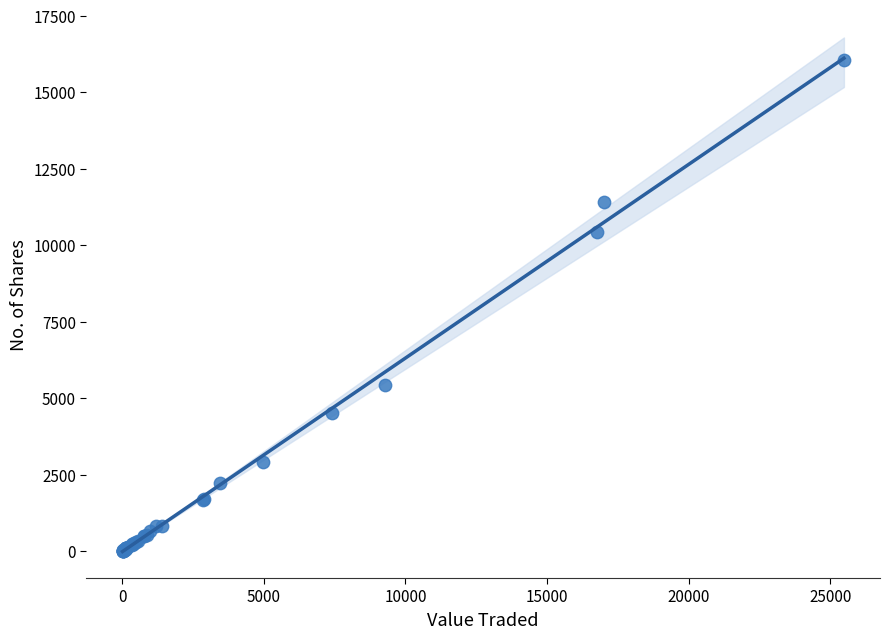

What Y value in the scatter plot is closest to 8030?

10425